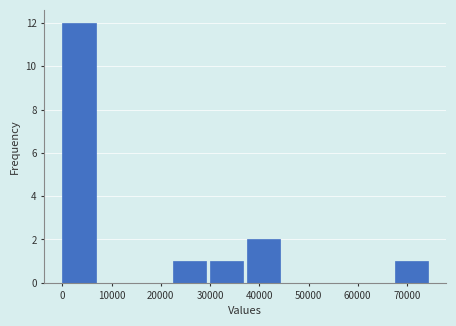

How tall is the bar that spans 38000 to 45000 on the x-axis? Neither the bar edges nor the heights are printed on the chart, so give them approximately, as read against the axes.

2